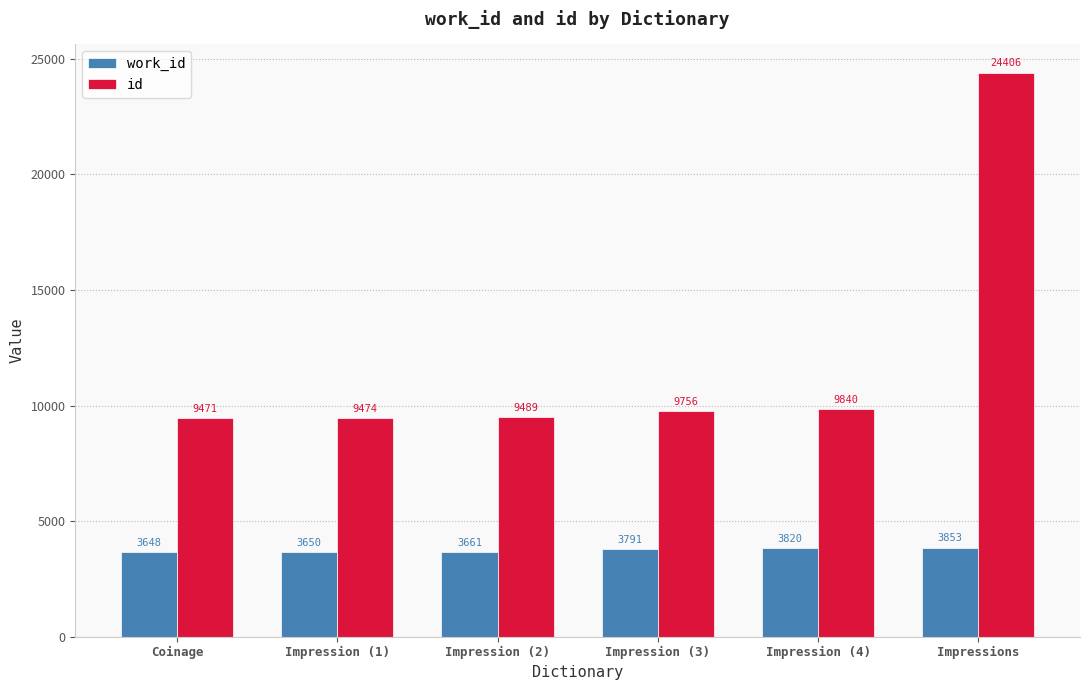

How many groups of bars are there?

6